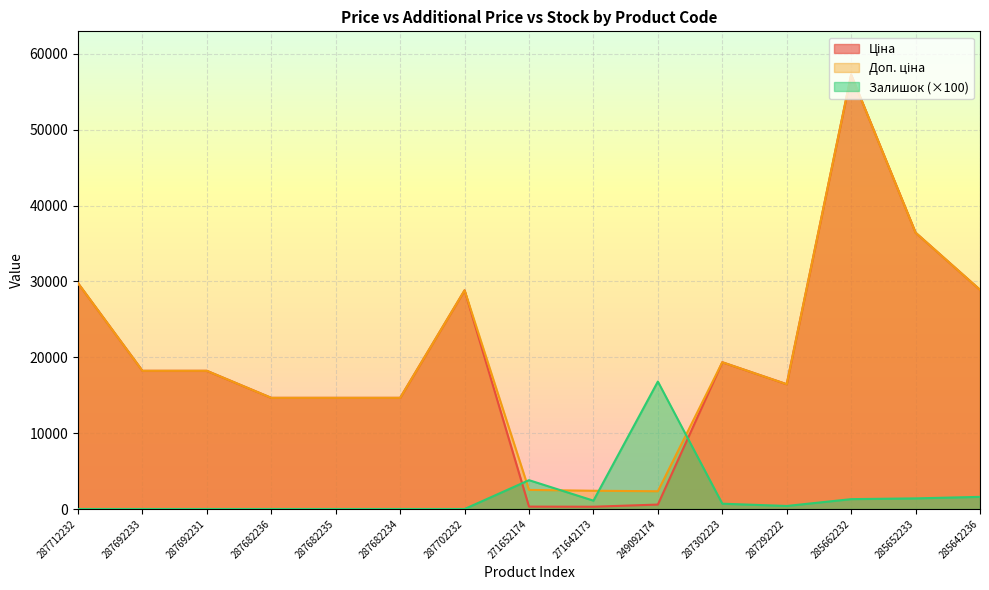

What is the sum of all Доп. ціна values?

304559.6